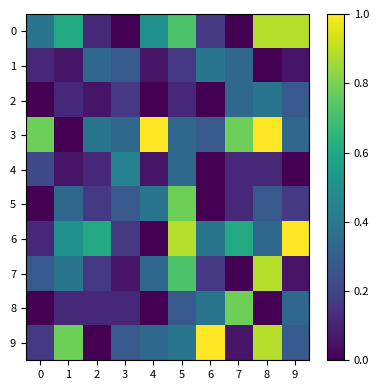

Reading left to right, transcribe all the data shown in this chart.

0: 0=0.4	1=0.6	2=0.1	3=0.0	4=0.5	5=0.7	6=0.2	7=0.0	8=0.9	9=0.9
1: 0=0.1	1=0.1	2=0.3	3=0.3	4=0.1	5=0.2	6=0.4	7=0.3	8=0.0	9=0.1
2: 0=0.0	1=0.1	2=0.1	3=0.2	4=0.0	5=0.1	6=0.0	7=0.3	8=0.4	9=0.3
3: 0=0.8	1=0.0	2=0.4	3=0.3	4=1.0	5=0.3	6=0.3	7=0.8	8=1.0	9=0.3
4: 0=0.2	1=0.1	2=0.1	3=0.4	4=0.1	5=0.3	6=0.0	7=0.1	8=0.1	9=0.0
5: 0=0.0	1=0.3	2=0.2	3=0.3	4=0.4	5=0.8	6=0.0	7=0.1	8=0.3	9=0.2
6: 0=0.1	1=0.5	2=0.6	3=0.2	4=0.0	5=0.9	6=0.4	7=0.6	8=0.3	9=1.0
7: 0=0.3	1=0.4	2=0.2	3=0.1	4=0.3	5=0.7	6=0.2	7=0.0	8=0.9	9=0.1
8: 0=0.0	1=0.1	2=0.1	3=0.1	4=0.0	5=0.3	6=0.4	7=0.8	8=0.0	9=0.3
9: 0=0.2	1=0.8	2=0.0	3=0.3	4=0.3	5=0.4	6=1.0	7=0.1	8=0.9	9=0.3